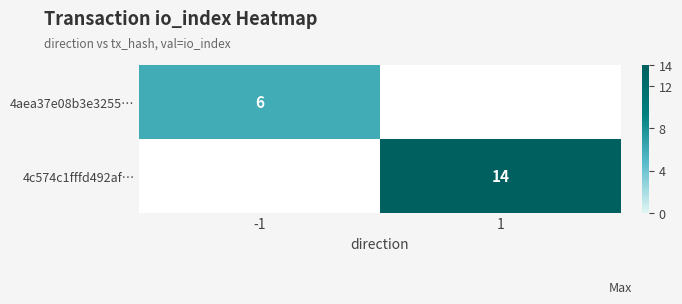

What is the greatest value displayed?

14.0